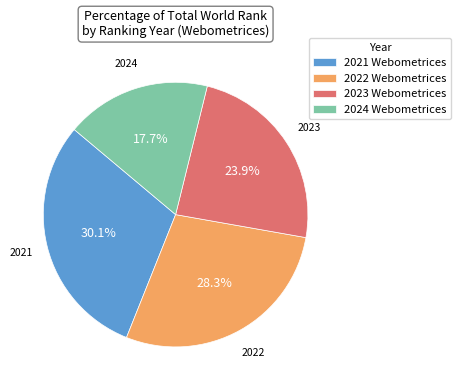

To the nearest percent, what is the combined percentage of 2022 Webometrices and 2024 Webometrices?

46%